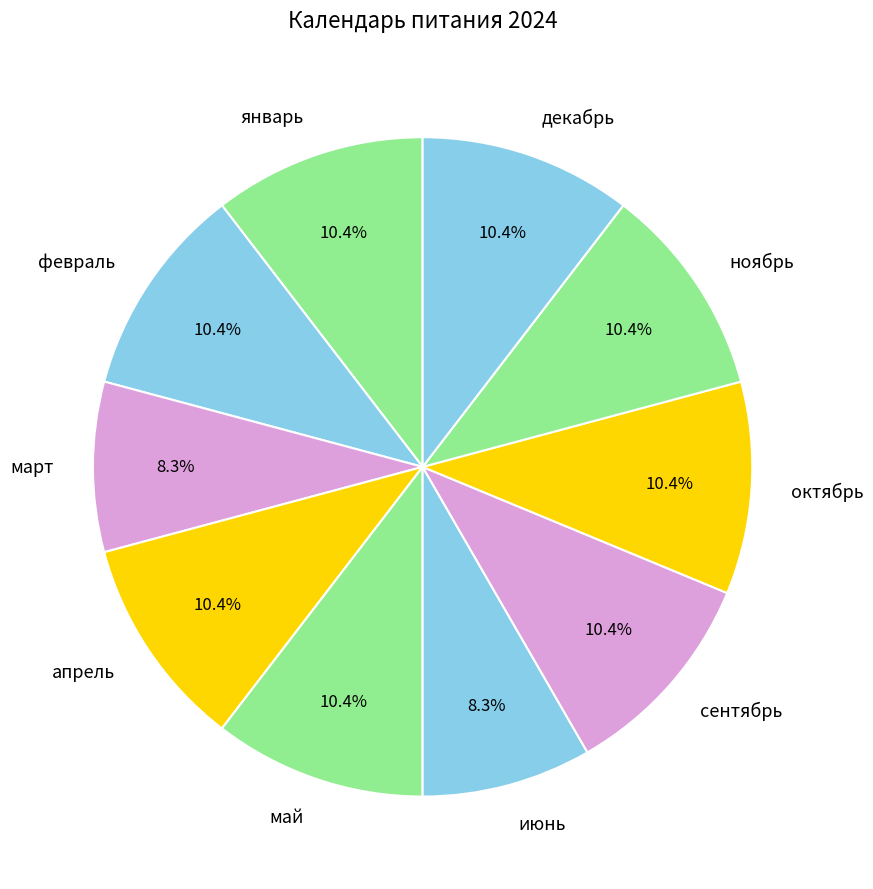

Which has a higher value, январь or март?

январь